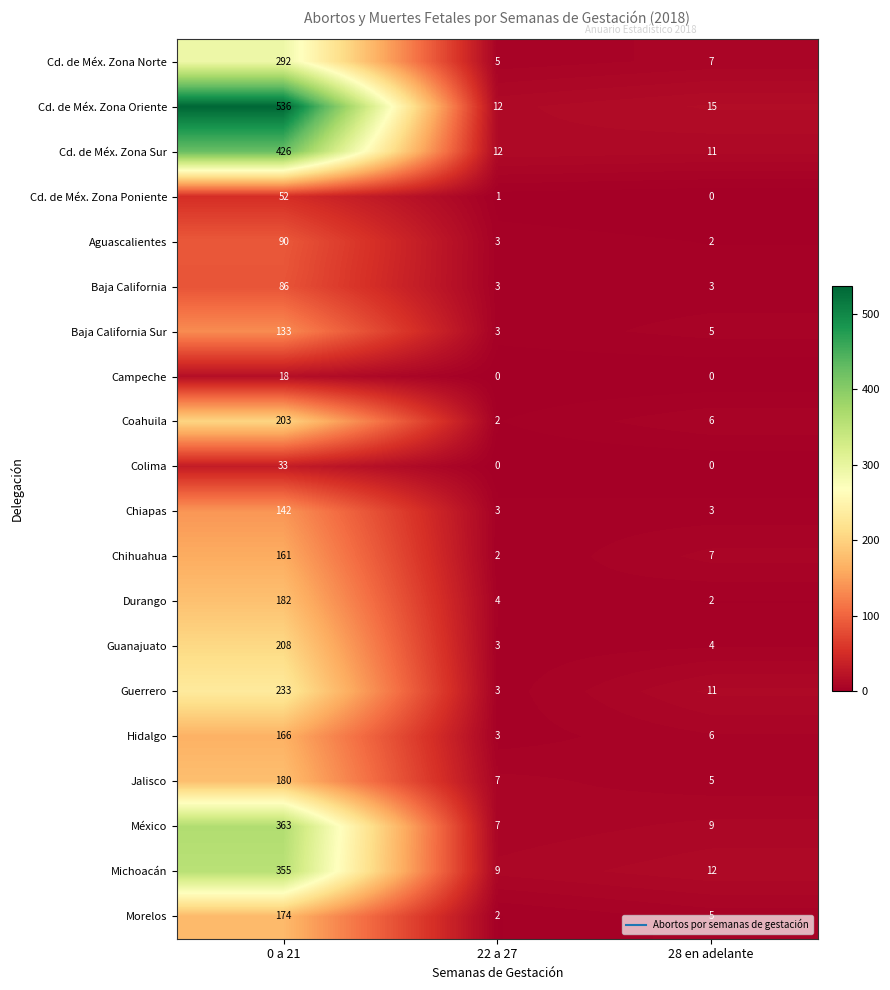

What is the maximum value shown in the chart?

536